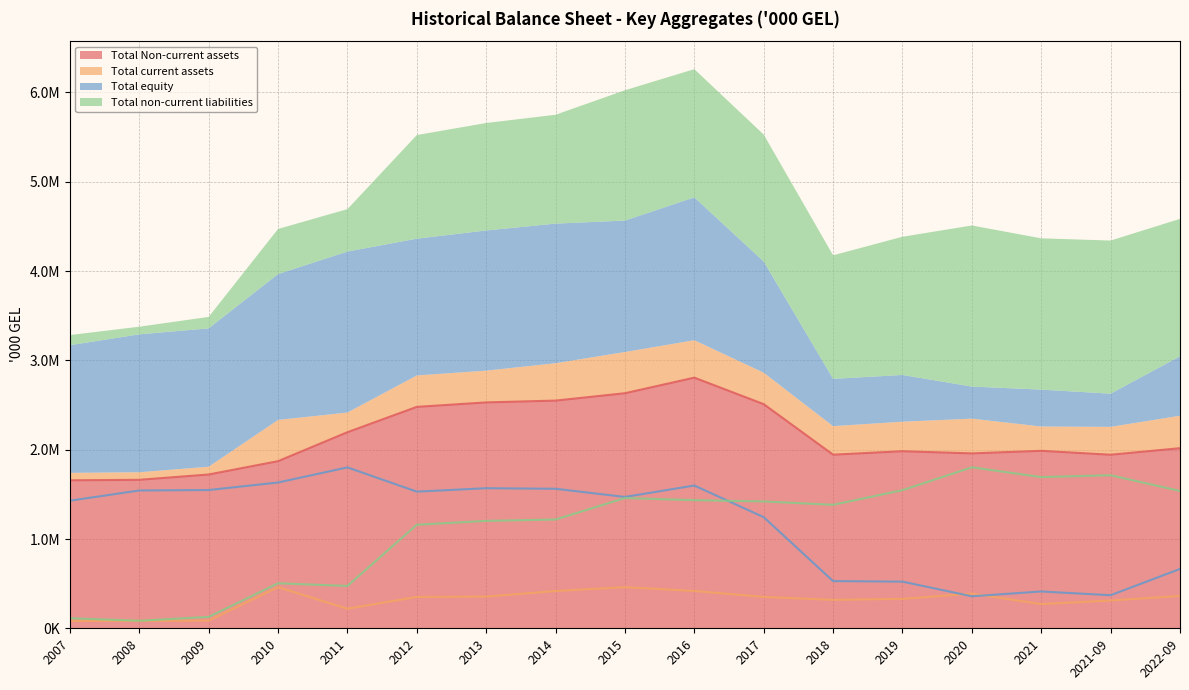

True or false: Total equity and Total current assets intersect in this chart.

True